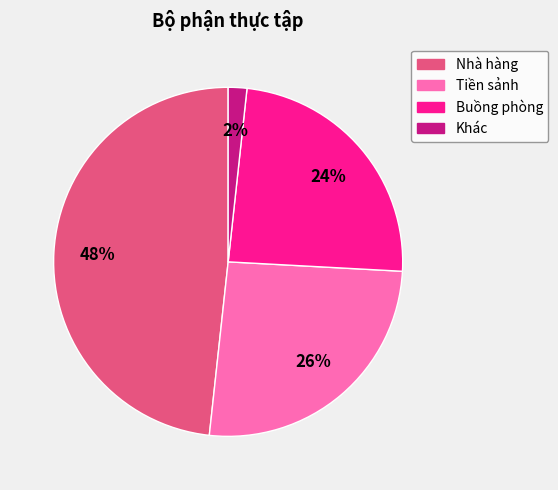

Rank the categories by value from highest to lowest.

Nhà hàng, Tiền sảnh, Buồng phòng, Khác